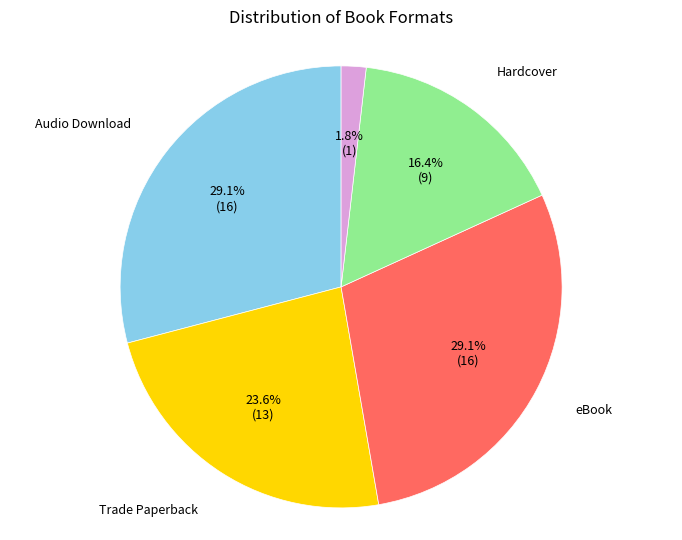

Is there any slice that represents more than half of the pie?

No